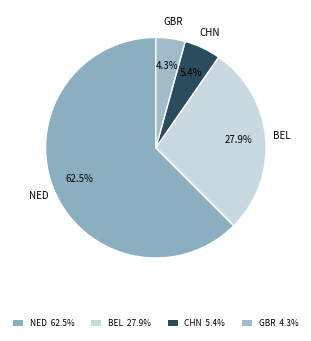

To the nearest percent, what is the difference between the largest and smallest slice percentages?

58%